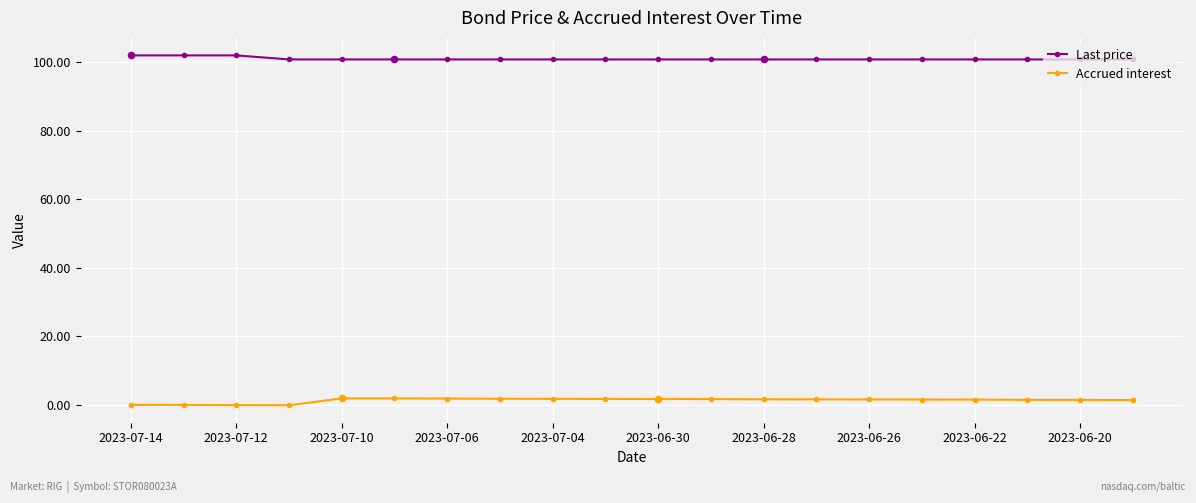

At how many categories does at least one series exceed 39?

20